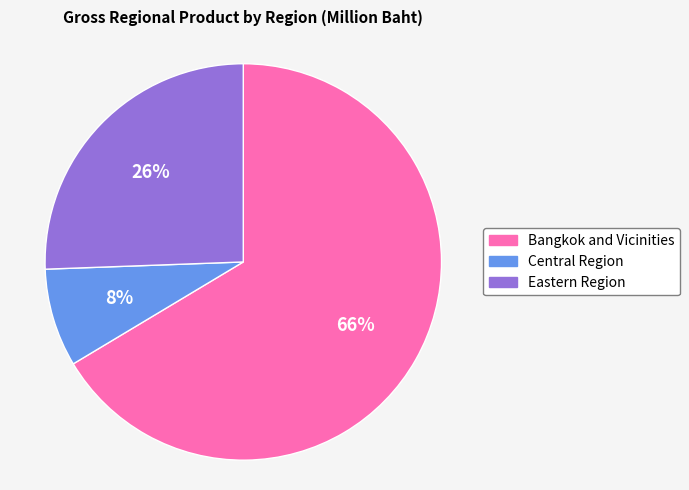

Rank the categories by value from lowest to highest.

Central Region, Eastern Region, Bangkok and Vicinities